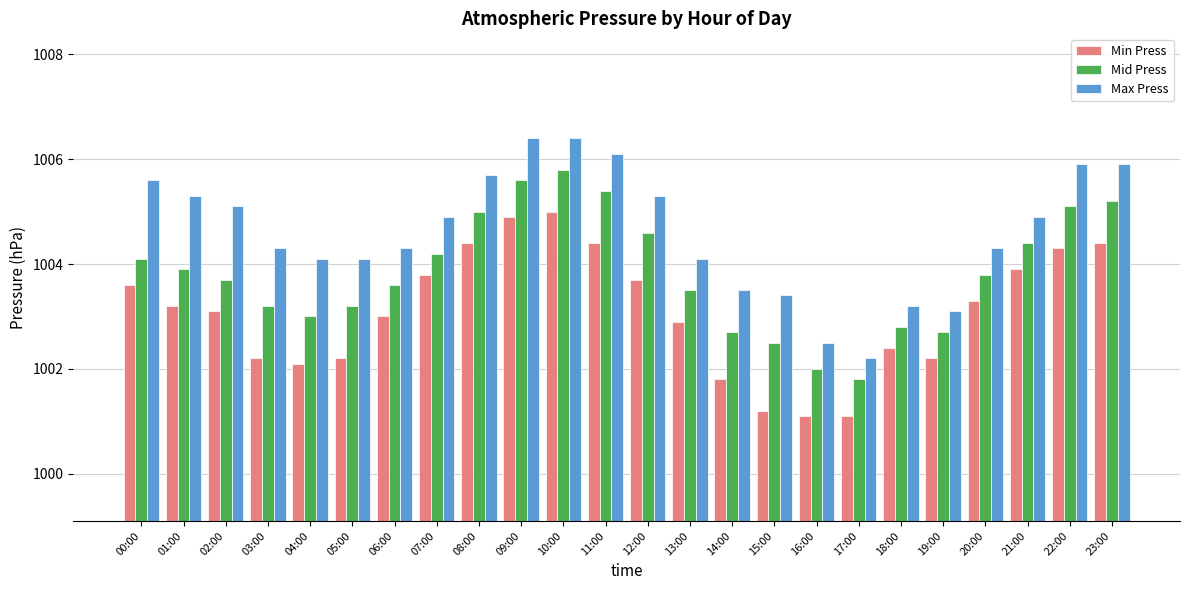

True or false: Max Press has a value of 1004.1 at 13:00.

True